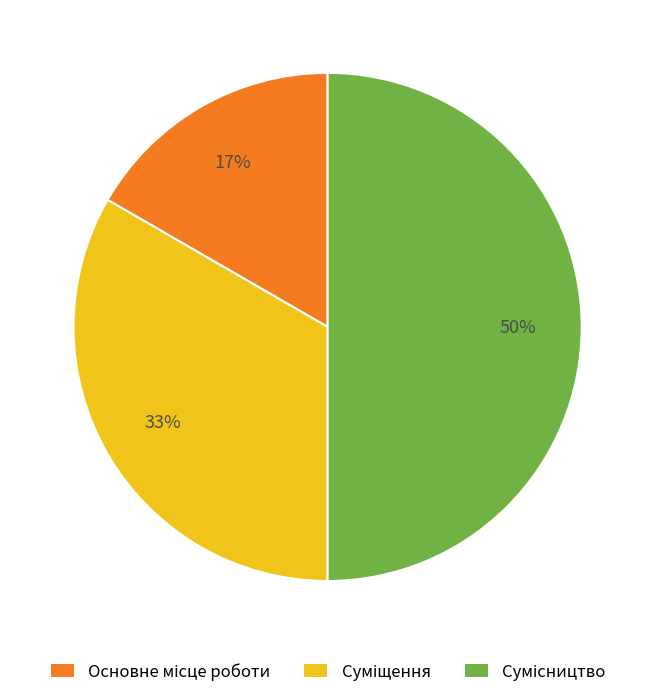

To the nearest percent, what is the difference between the largest and smallest slice percentages?

33%